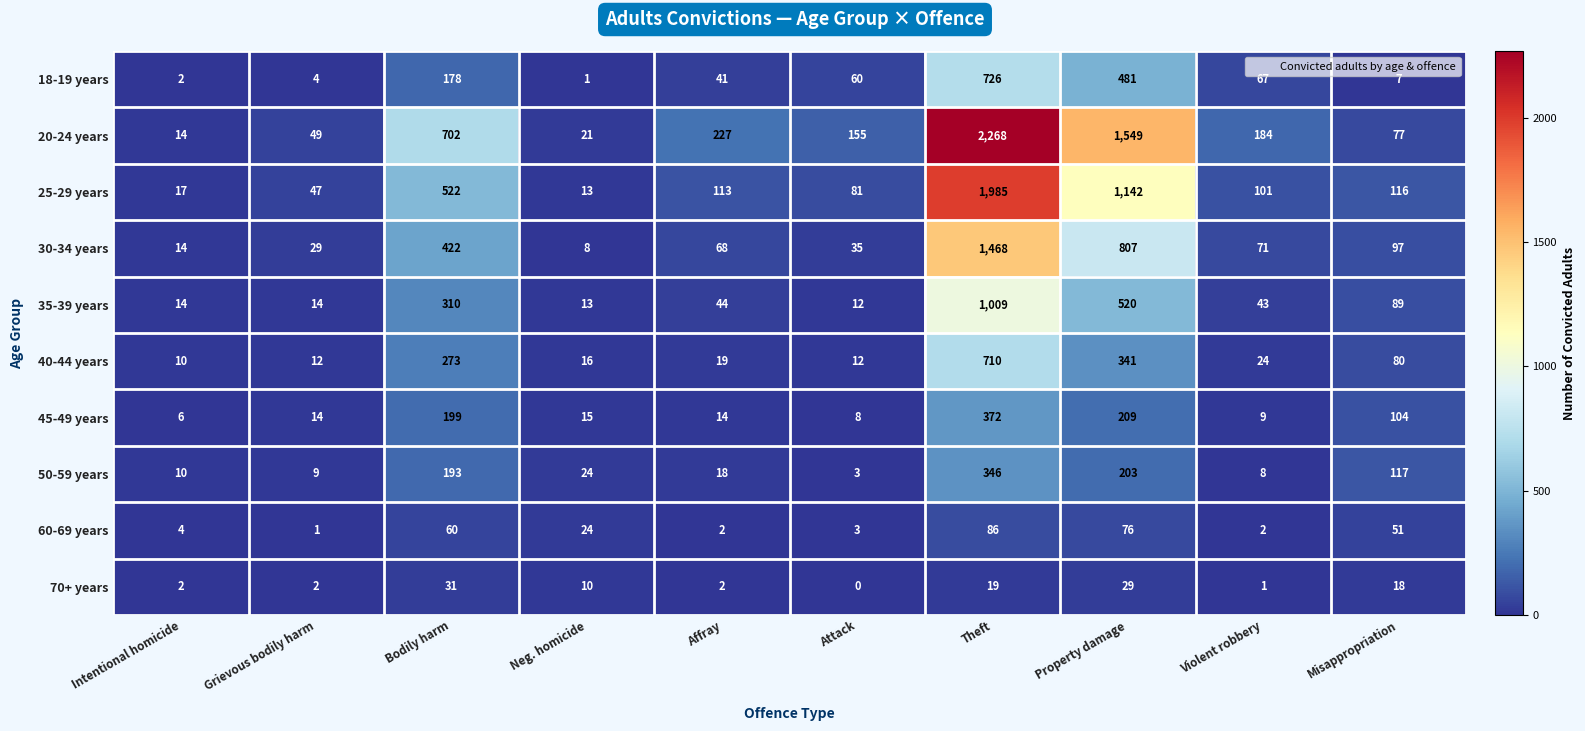

The 30-34 years series shows 8 at Neg. homicide. True or false?

True